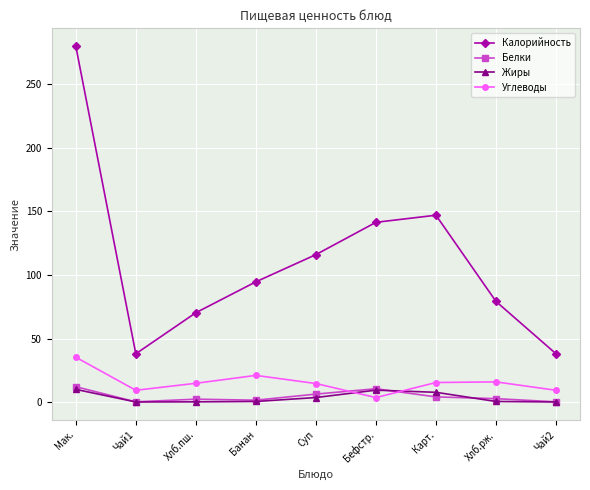

Between Мак. and Карт., which series saw the biggest shift?

Калорийность